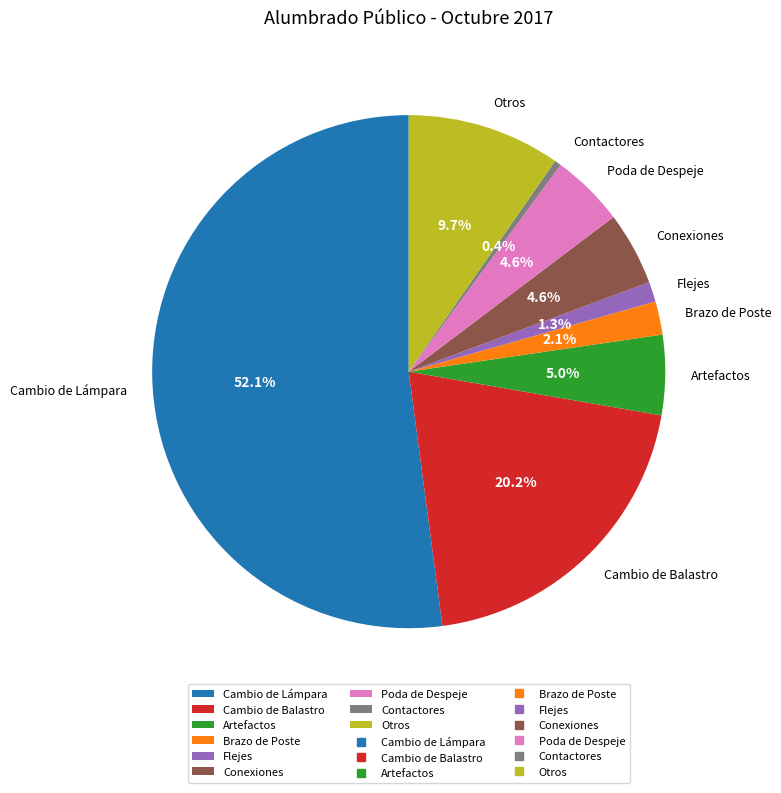

To the nearest percent, what is the difference between the largest and smallest slice percentages?

52%